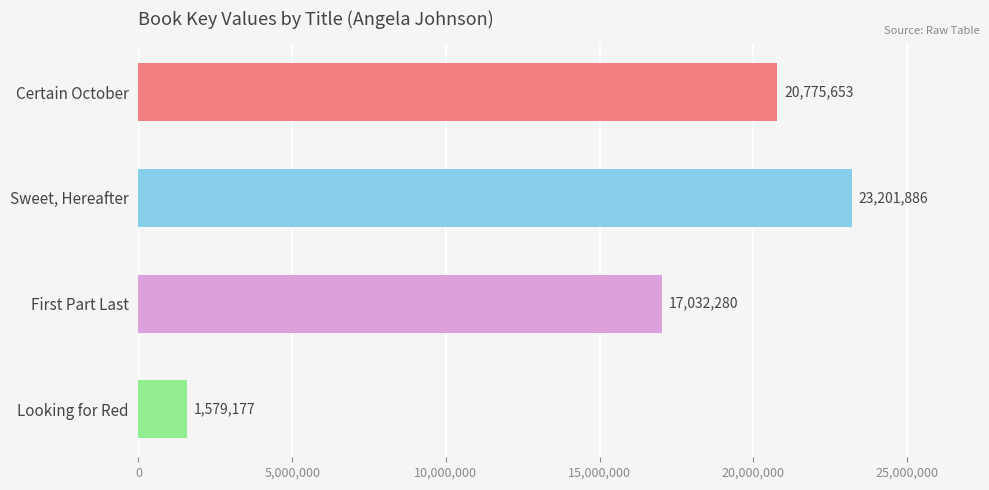

List the labels in order of value, smallest first.

Looking for Red, First Part Last, Certain October, Sweet, Hereafter